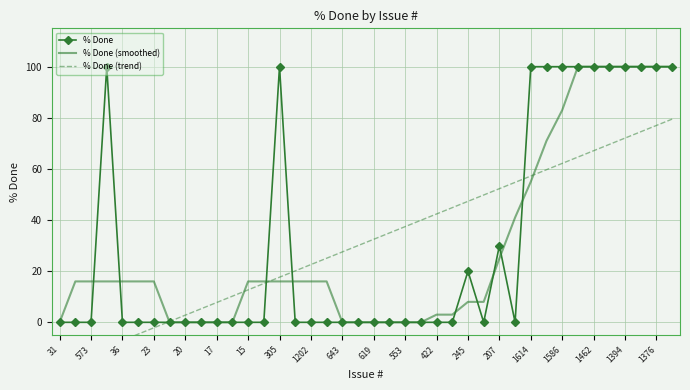

Is it true that % Done (smoothed) equals 0 at 643?

True